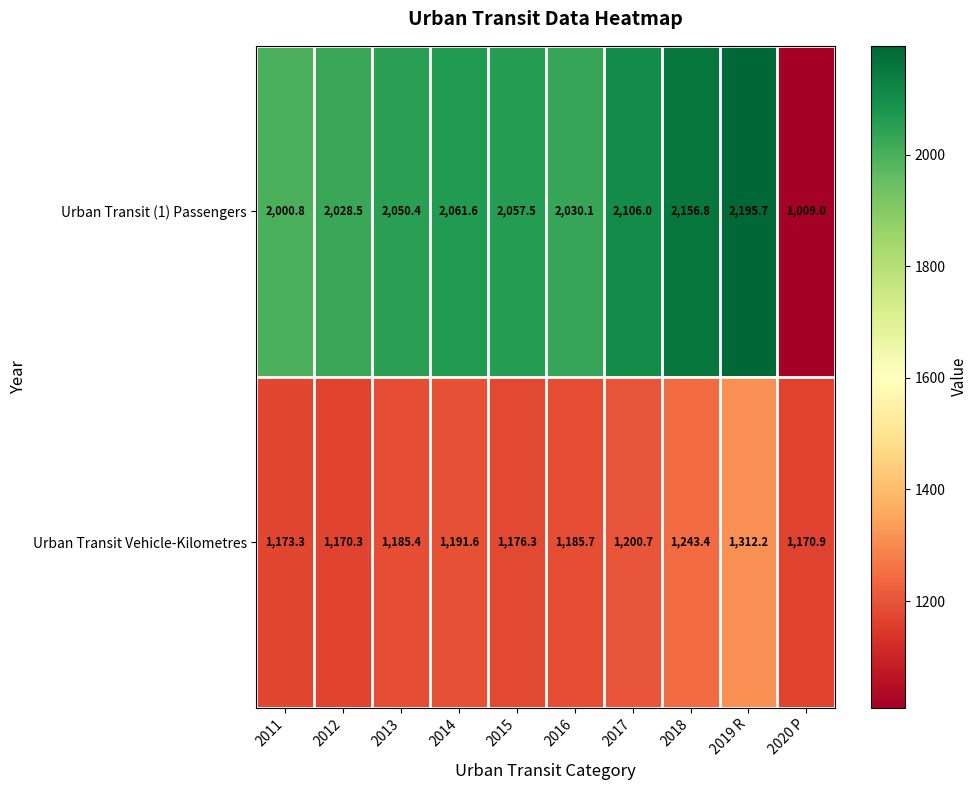

Count the number of categories in the chart.

10